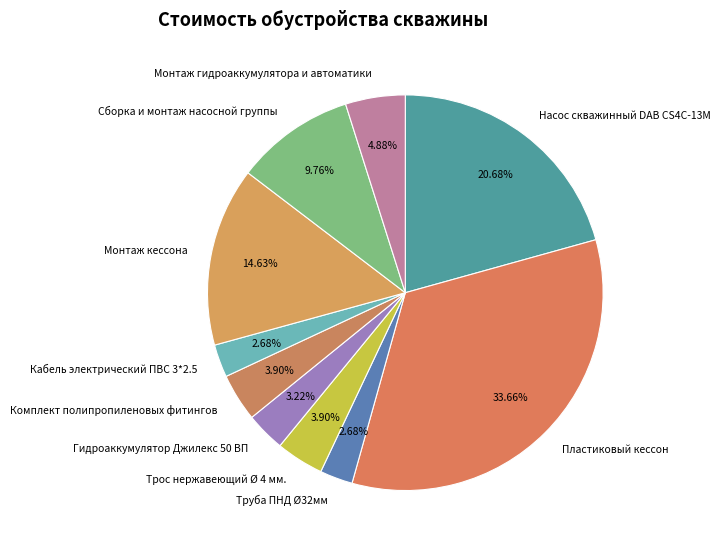

To the nearest percent, what is the difference between the Сборка и монтаж насосной группы and Пластиковый кессон slice percentages?

24%